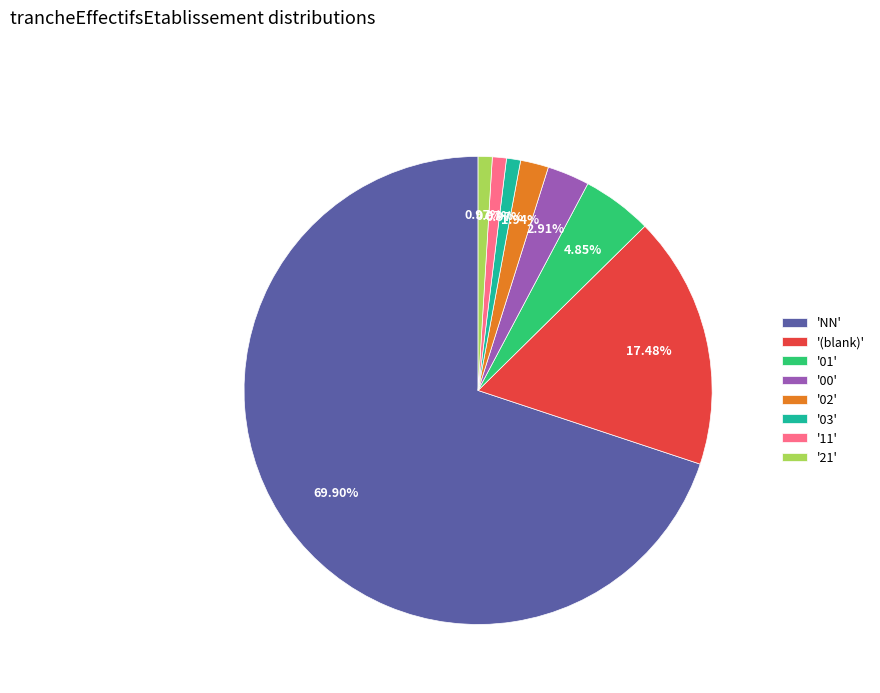

Do 'NN' and '03' together represent more than half of the pie?

Yes